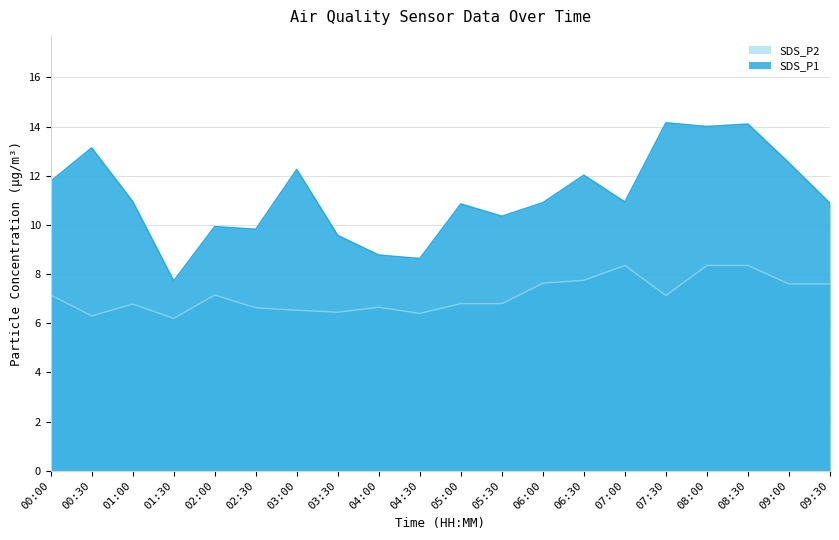

Rank the series at 07:30 from highest to lowest value.

SDS_P1, SDS_P2